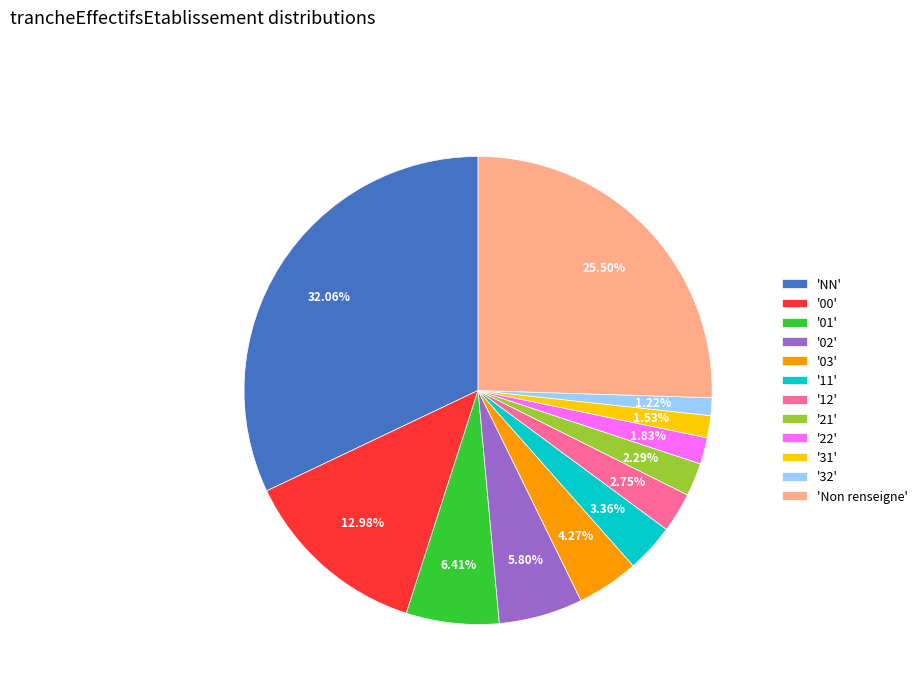

Which slice is the largest?

'NN'